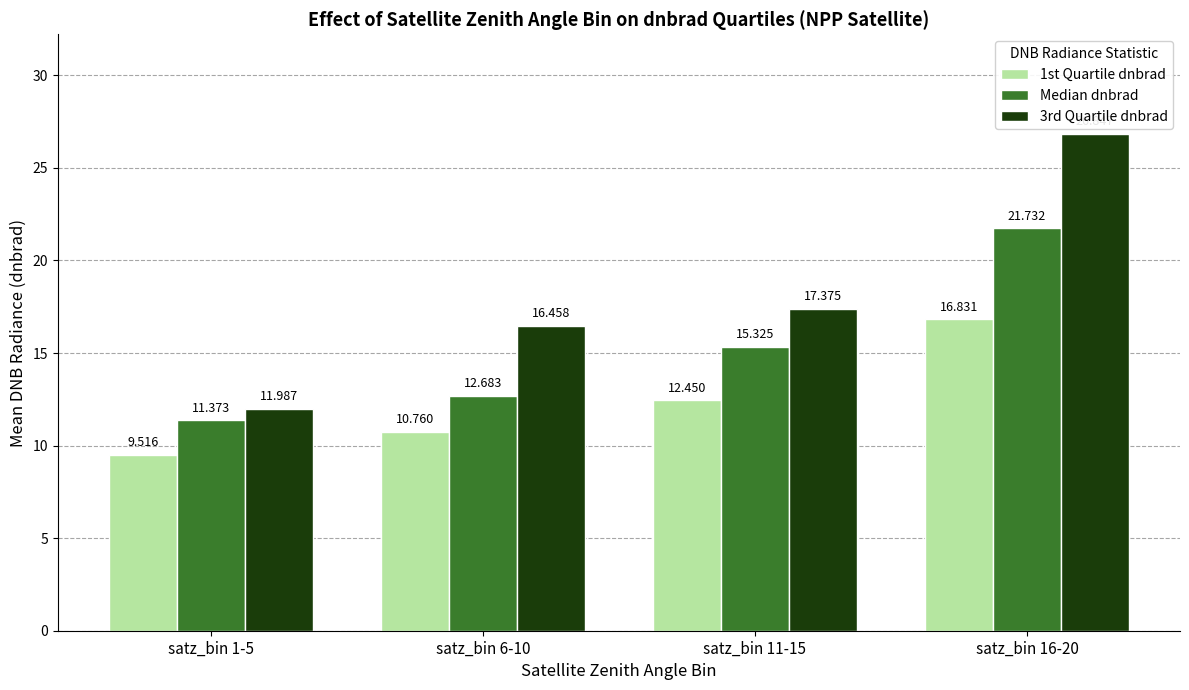

How many values in the 1st Quartile dnbrad series are below 12?

2